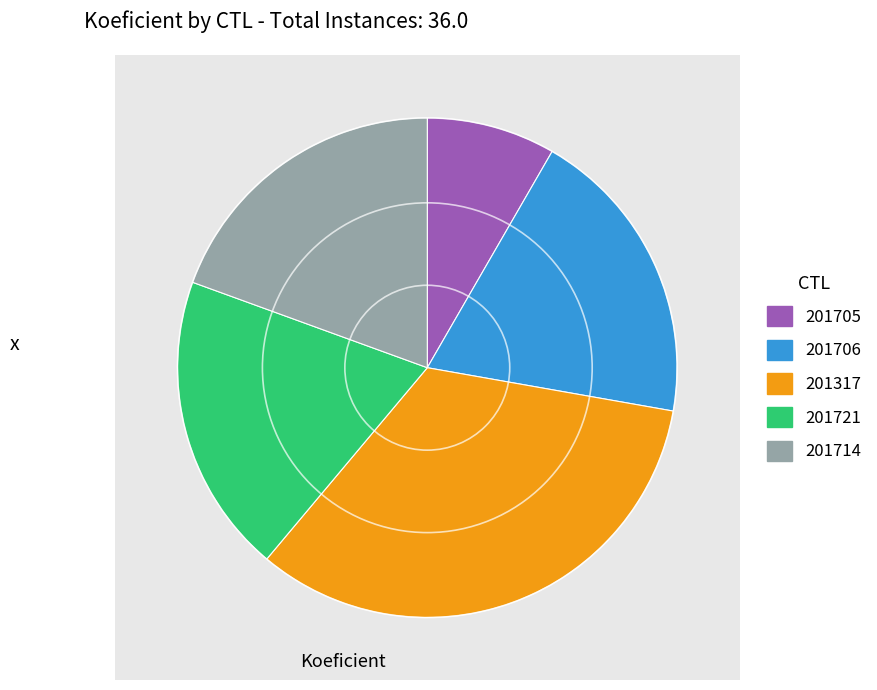

Does any single category account for the majority?

No